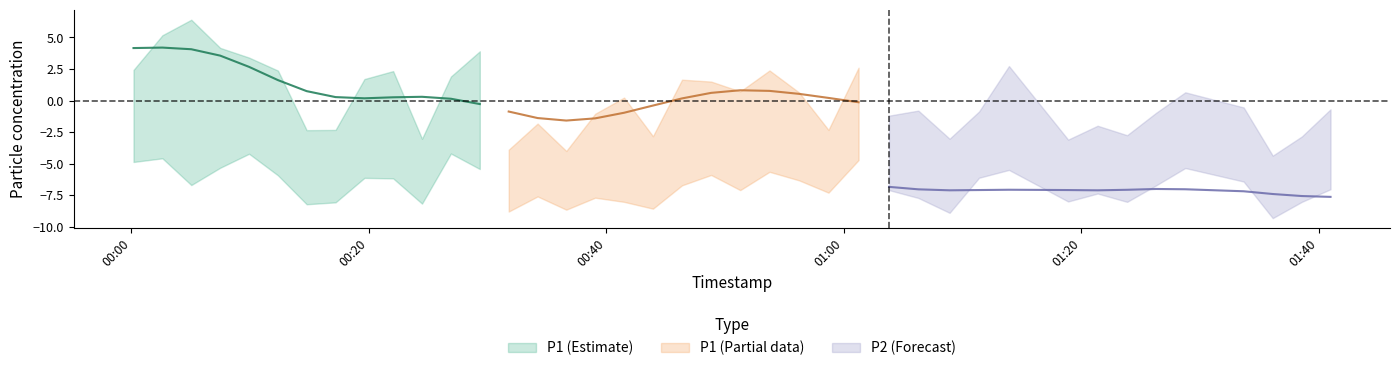

List the labels in order of P2 value, largest first.

11, 4, 1, 25, 0, 3, 35, 12, 30, 22, 20, 5, 29, 8, 9, 23, 36, 2, 19, 34, 39, 21, 26, 24, 32, 14, 16, 27, 31, 17, 33, 38, 7, 10, 6, 18, 15, 13, 28, 37